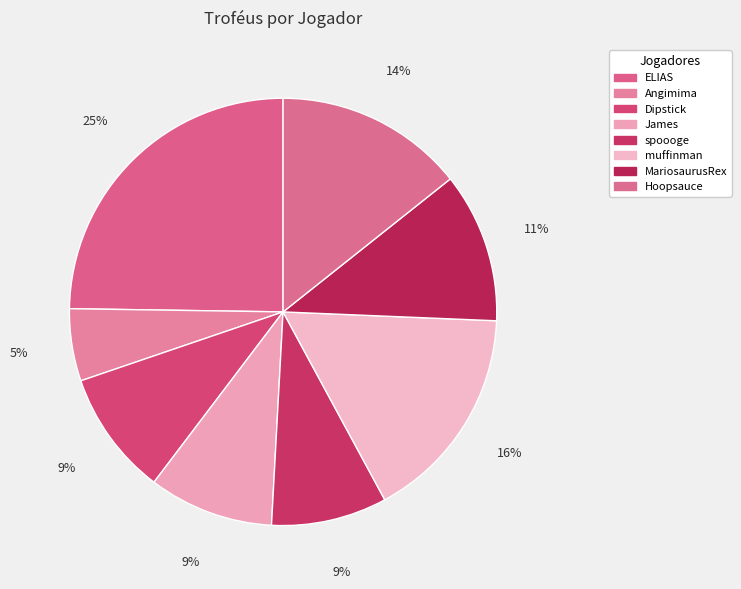

How many segments does this pie chart have?

8